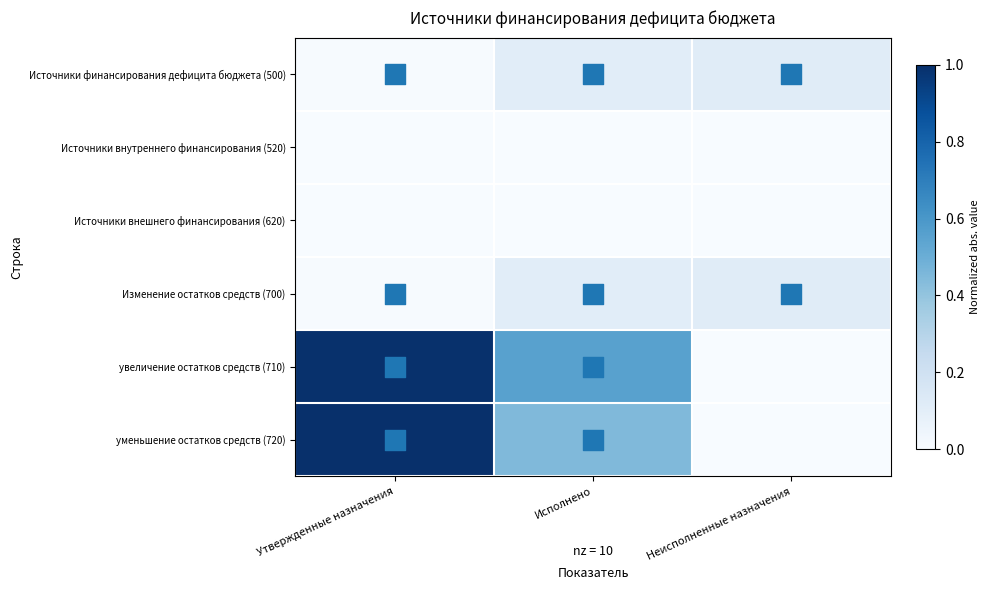

What is the greatest value displayed?

1.0